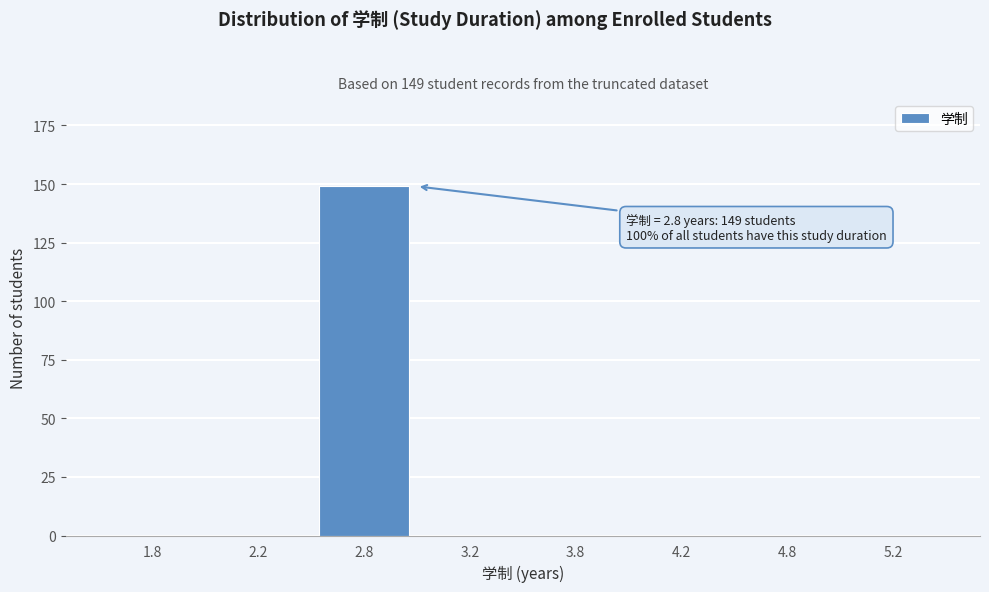

Reading left to right, transcribe all the data shown in this chart.

1.8=0	2.2=0	2.8=149	3.2=0	3.8=0	4.2=0	4.8=0	5.2=0